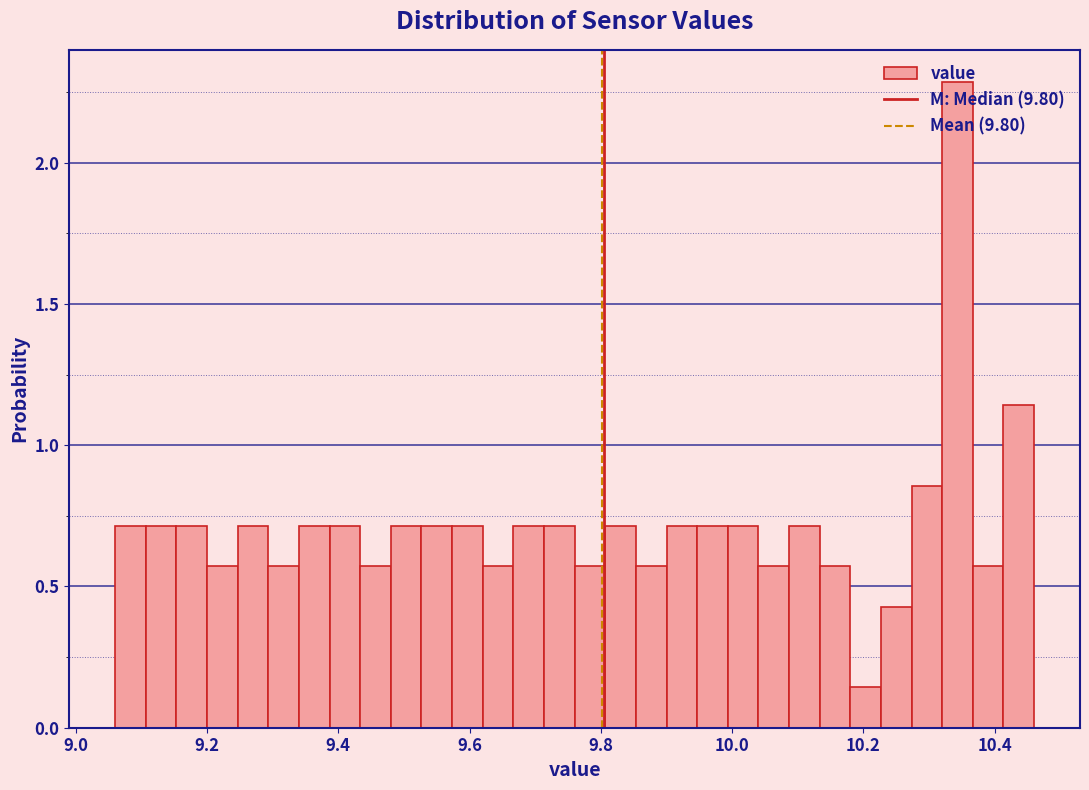

Read against the x-axis, roughly where is the centre of the tallest bar?

10.34